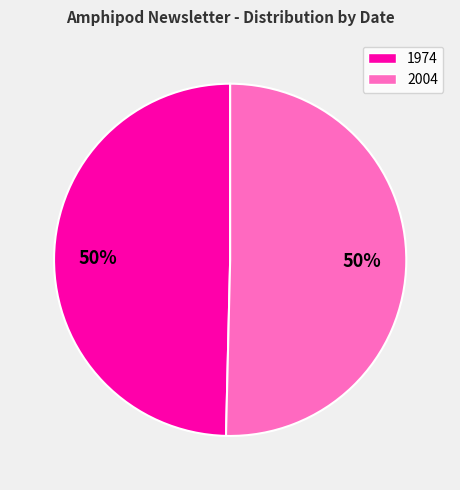

Which category accounts for the majority?

2004